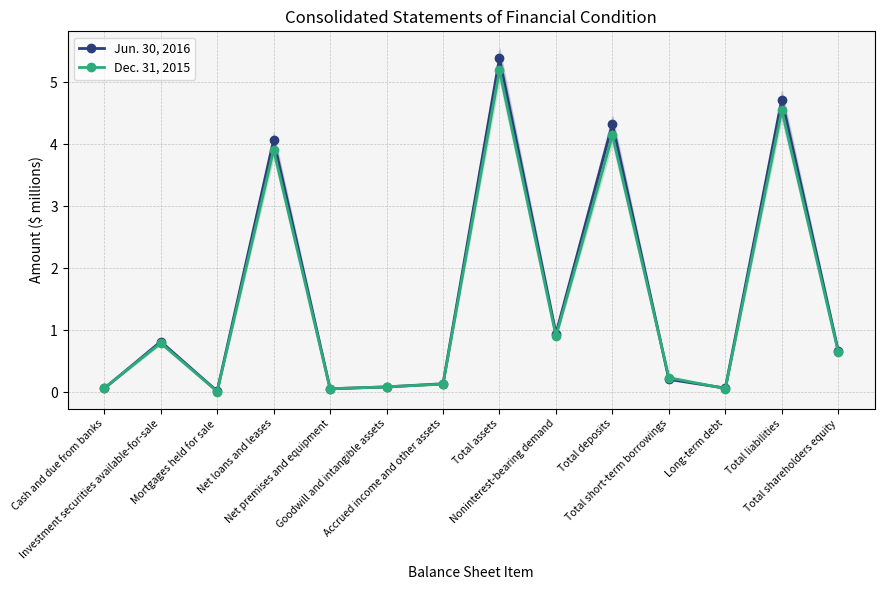

Reading left to right, list all the values displayed in this chart.

Jun. 30, 2016: 0.1	0.8	0.0	4.1	0.1	0.1	0.1	5.4	0.9	4.3	0.2	0.1	4.7	0.7
Dec. 31, 2015: 0.1	0.8	0.0	3.9	0.1	0.1	0.1	5.2	0.9	4.1	0.2	0.1	4.5	0.6